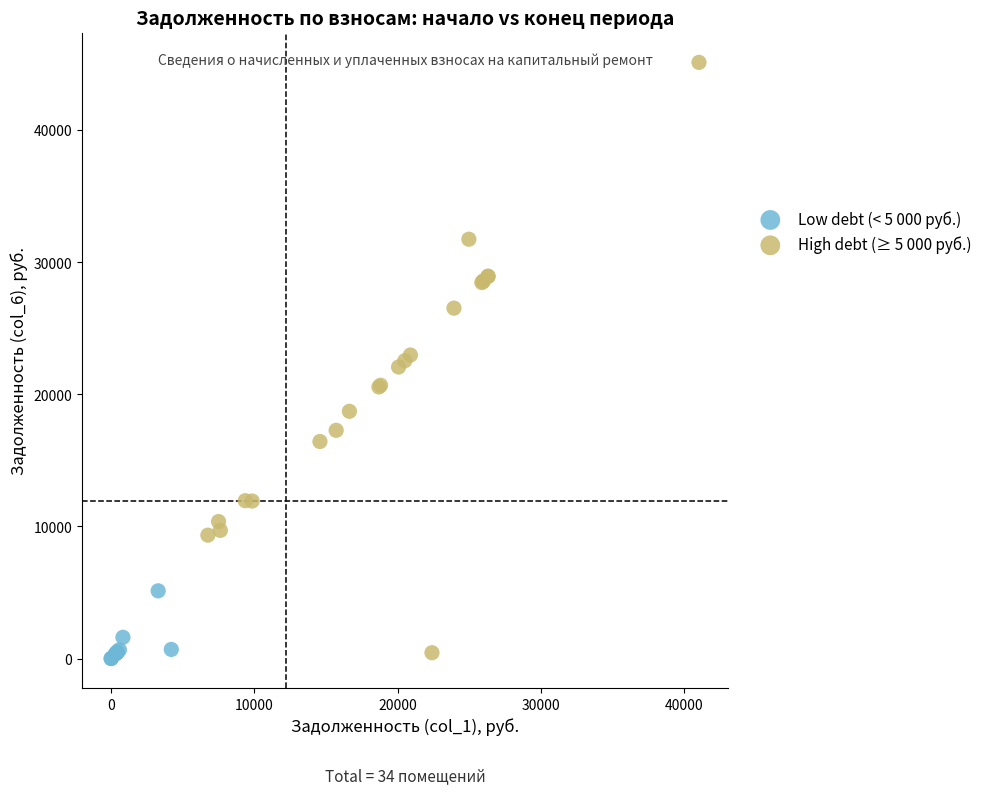

Which series has the largest Y range (max minus min)?

High debt (≥ 5 000 руб.)